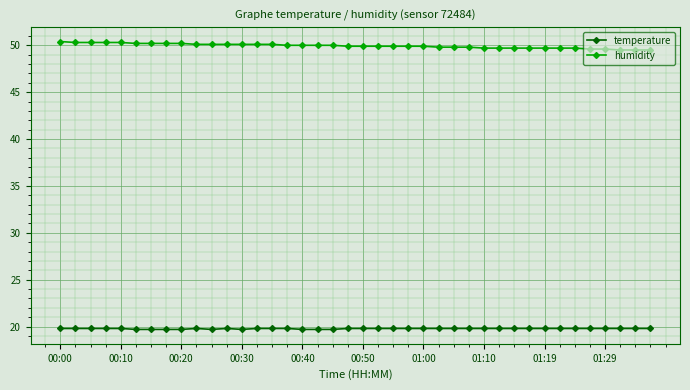

How many lines are shown in the chart?

2